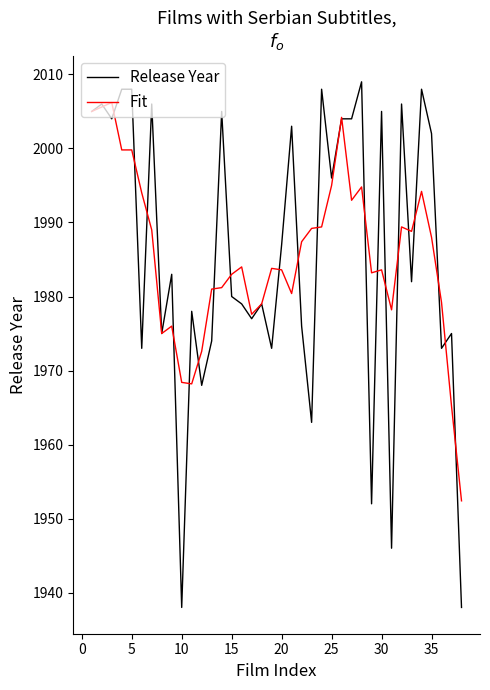

How many distinct data groups are displayed?

2